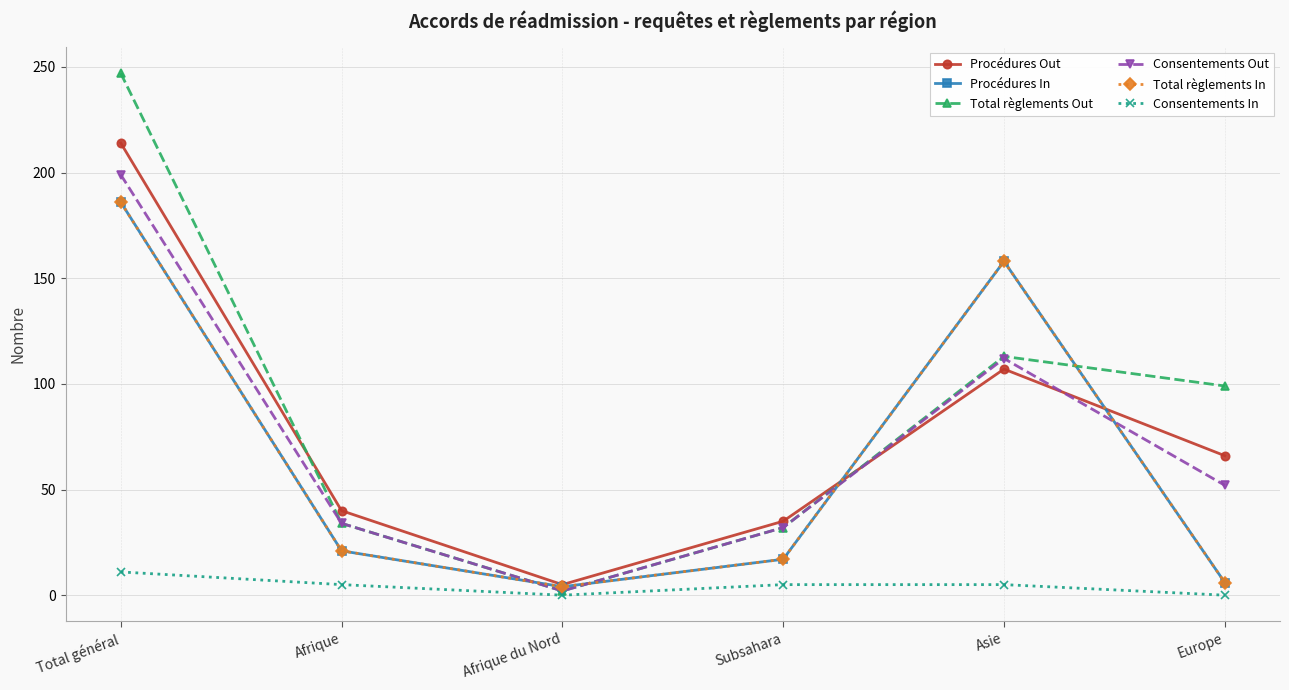

What position from the right is Subsahara?

3